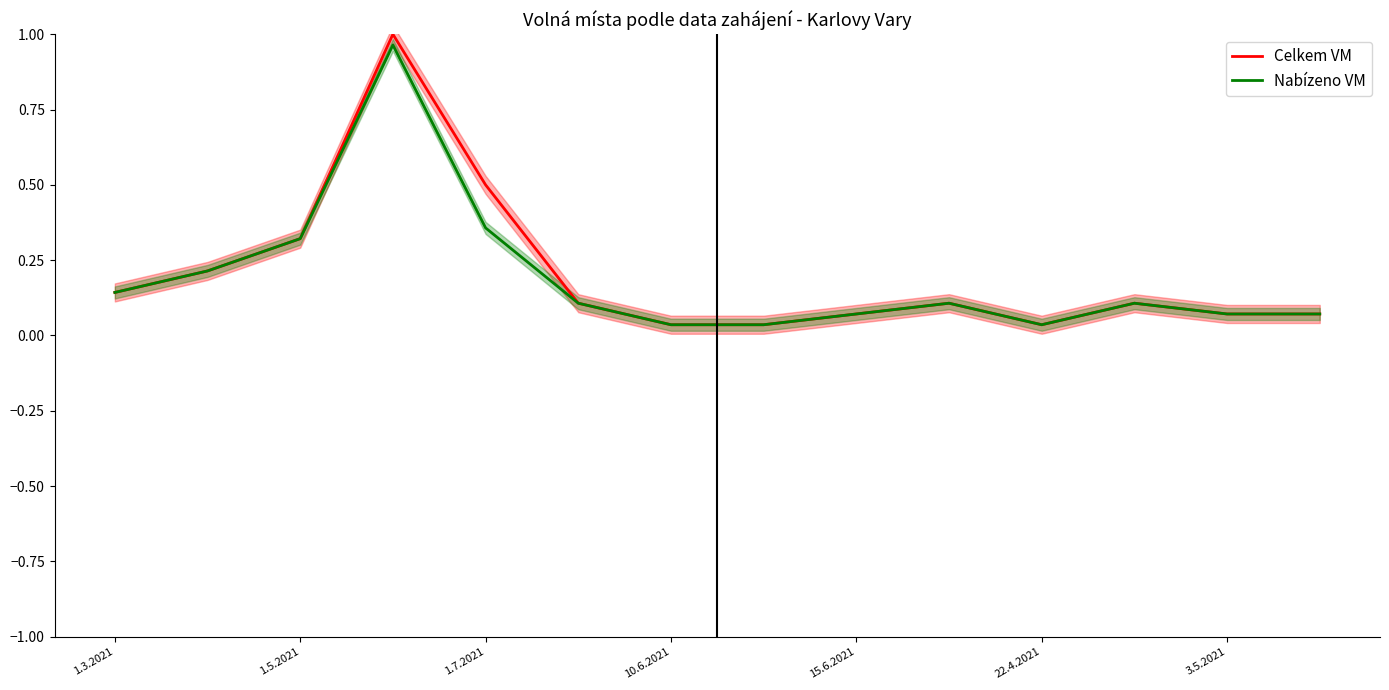

True or false: Celkem VM has a value of 0.1 at 1.7.2021.

False